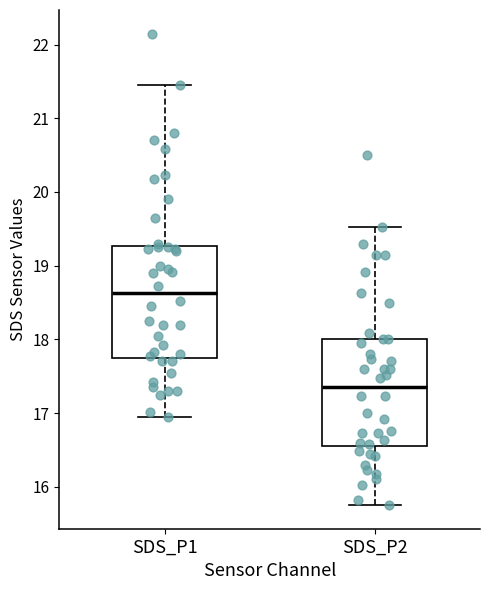

Reading left to right, read every box against the y-axis: the position of its median line, the range the box covers, and the ends of its whiskers. The values are not printed on the chart, so give them approximately, as read against the axis.

SDS_P1: median 18.6, box 17.8 to 19.3, whiskers 17.0 to 21.5
SDS_P2: median 17.4, box 16.6 to 18.0, whiskers 15.8 to 19.5